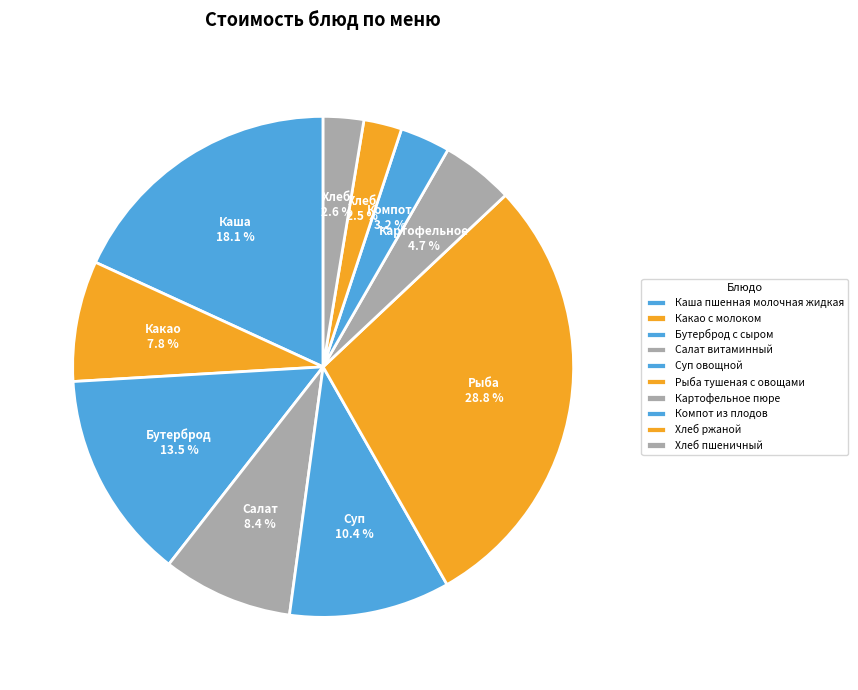

How many segments does this pie chart have?

10